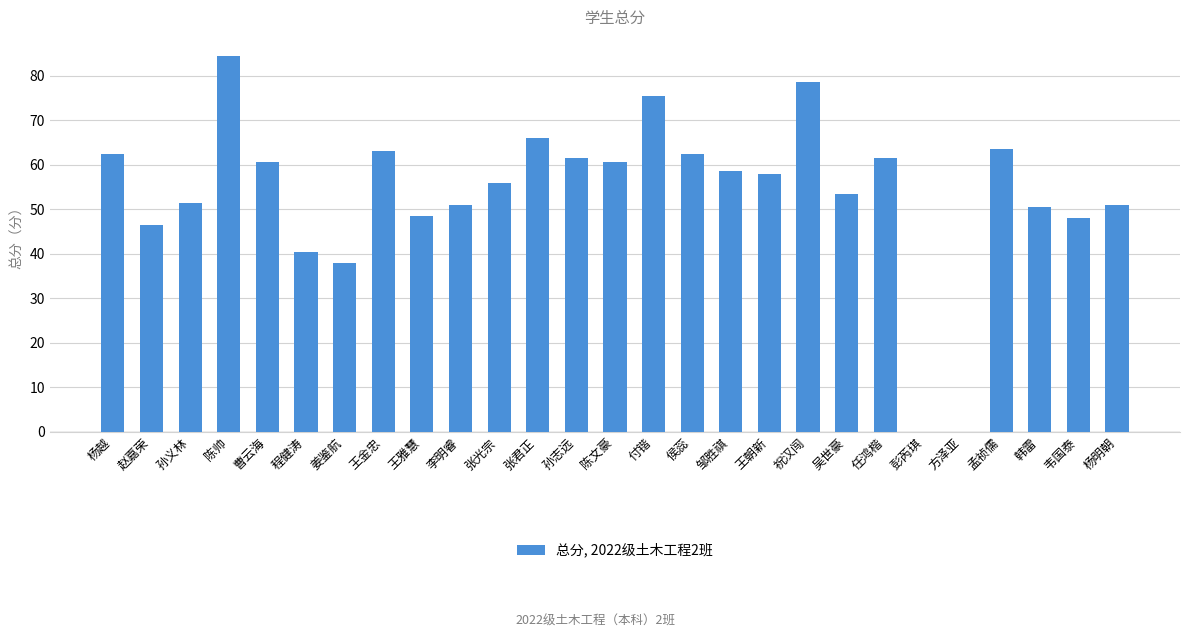

Reading left to right, transcribe all the data shown in this chart.

62.5	46.5	51.5	84.5	60.5	40.5	38.0	63.0	48.5	51.0	56.0	66.0	61.5	60.5	75.5	62.5	58.5	58.0	78.5	53.5	61.5	0.0	0.0	63.5	50.5	48.0	51.0